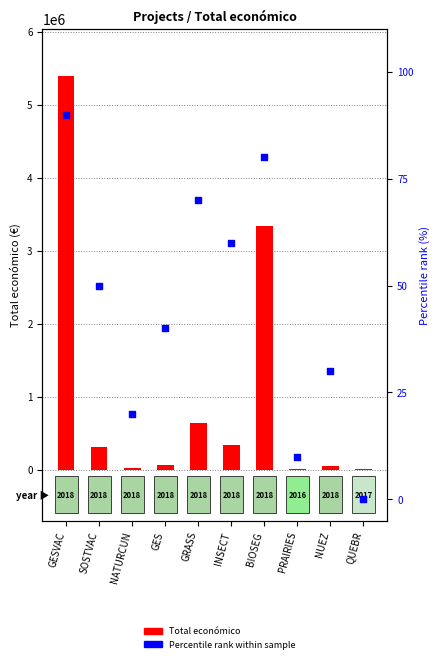

Which series contains the highest Y value?

Total económico